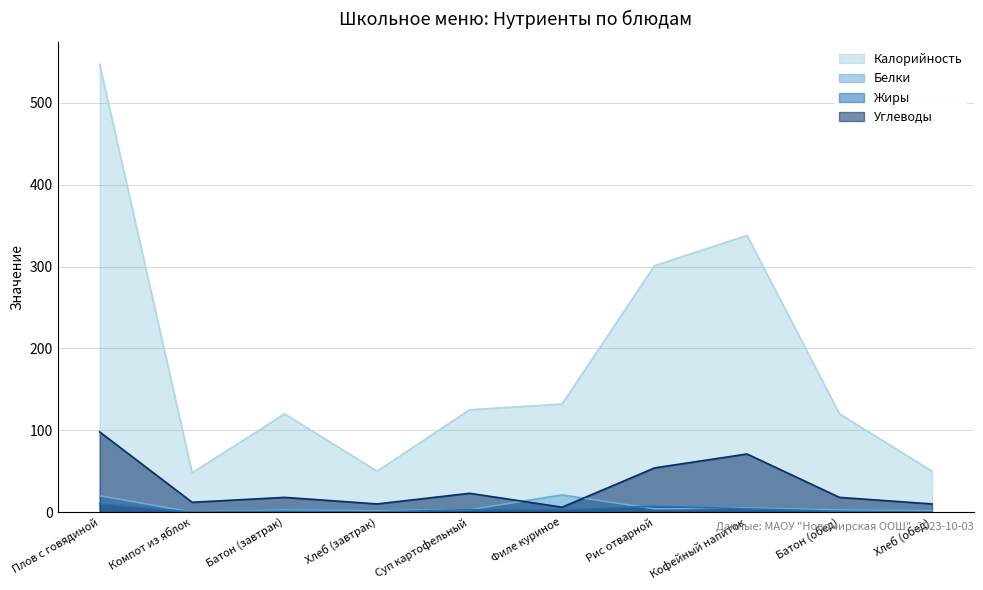

Is the value of Углеводы at Хлеб (обед) greater than the value of Белки at Хлеб (завтрак)?

Yes